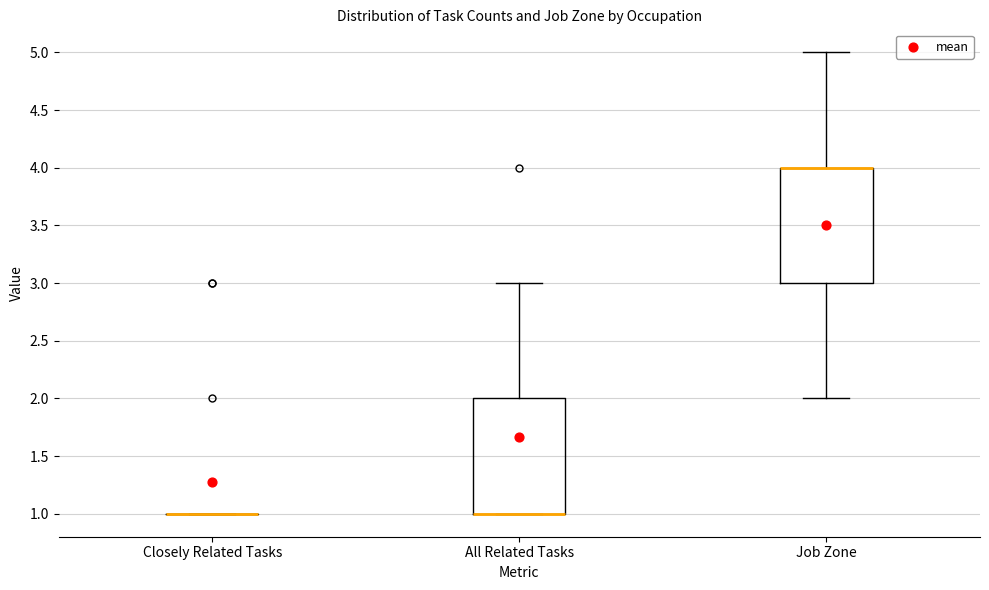

Where does the upper whisker of the box for All Related Tasks end on the y-axis? The values are not printed on the chart, so give them approximately, as read against the axis.

3